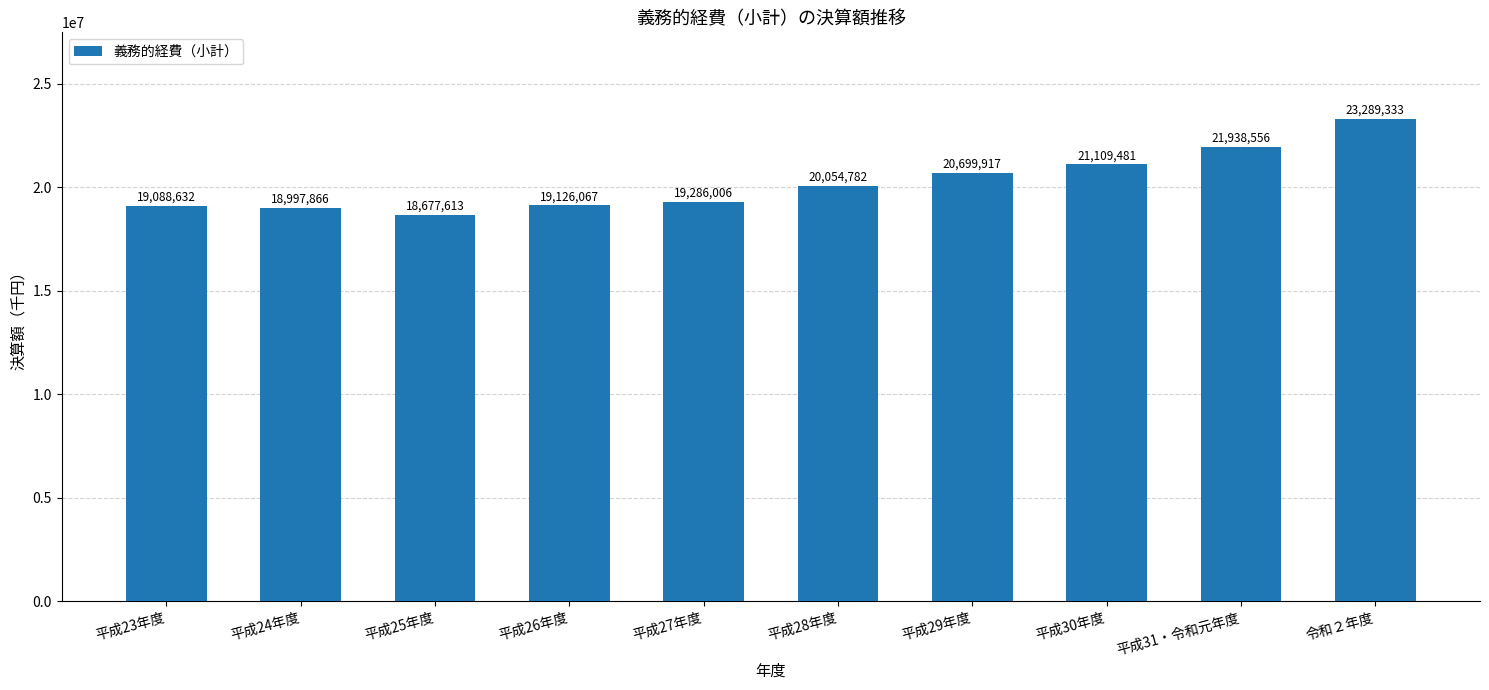

Where is the data nearest to the value 20983473?

平成30年度